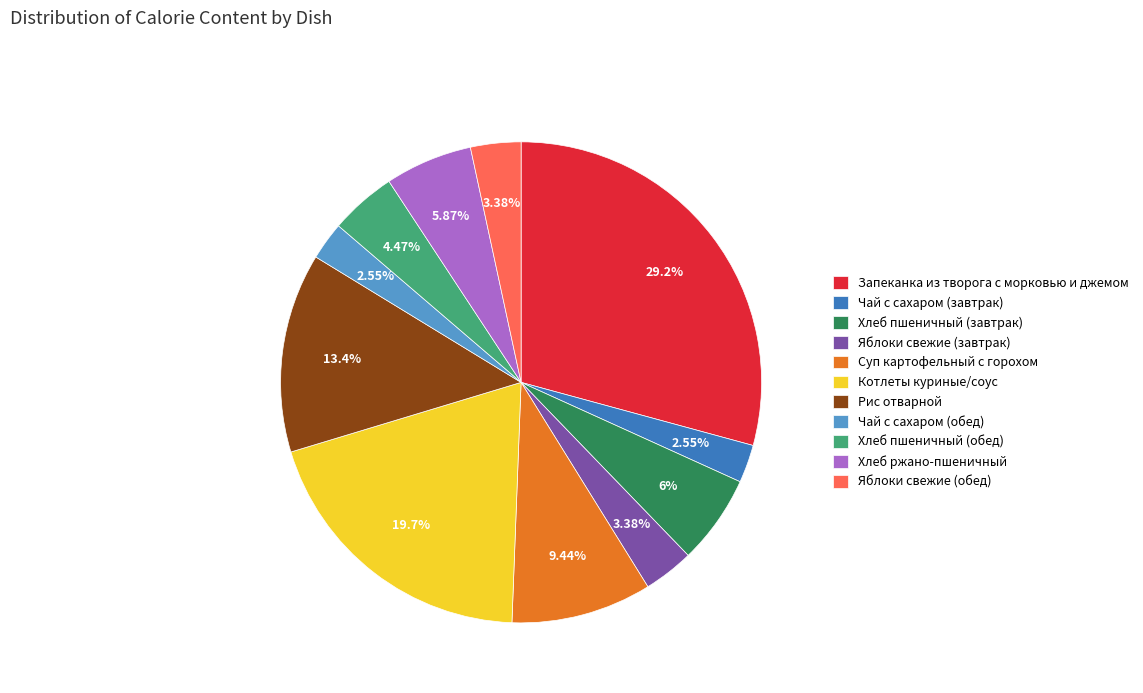

Combined, do Хлеб пшеничный (завтрак) and Хлеб пшеничный (обед) account for over 50%?

No